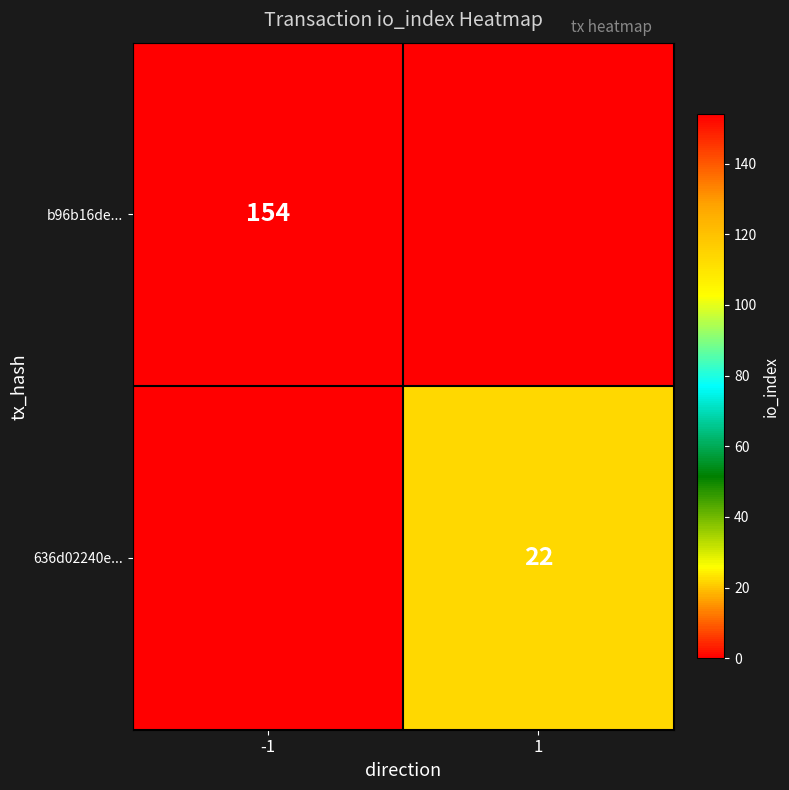

True or false: b96b16de... has a value of 154 at -1.

True